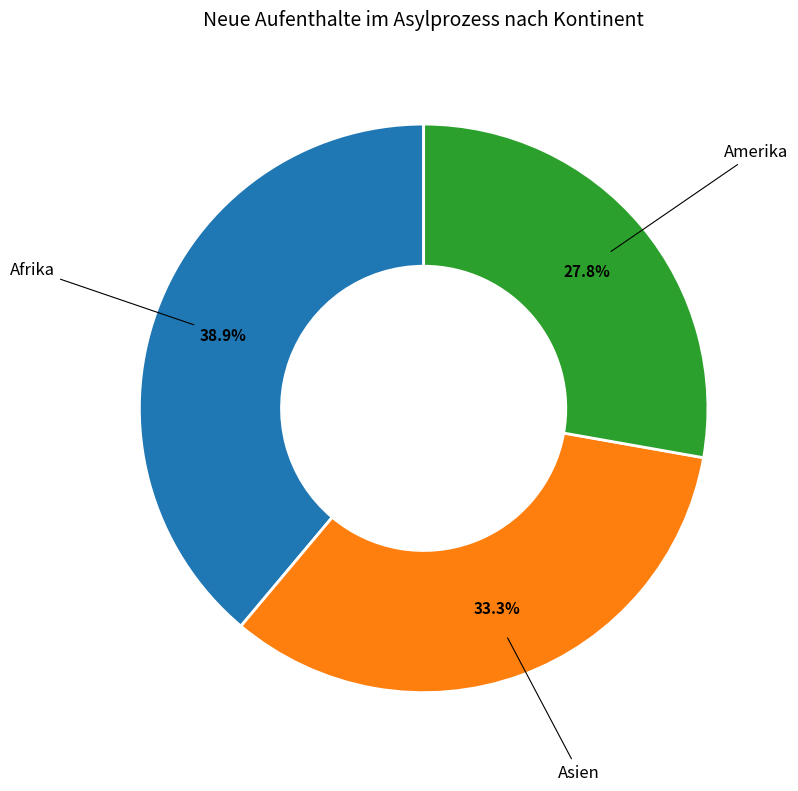

Is there a majority slice in this chart?

No